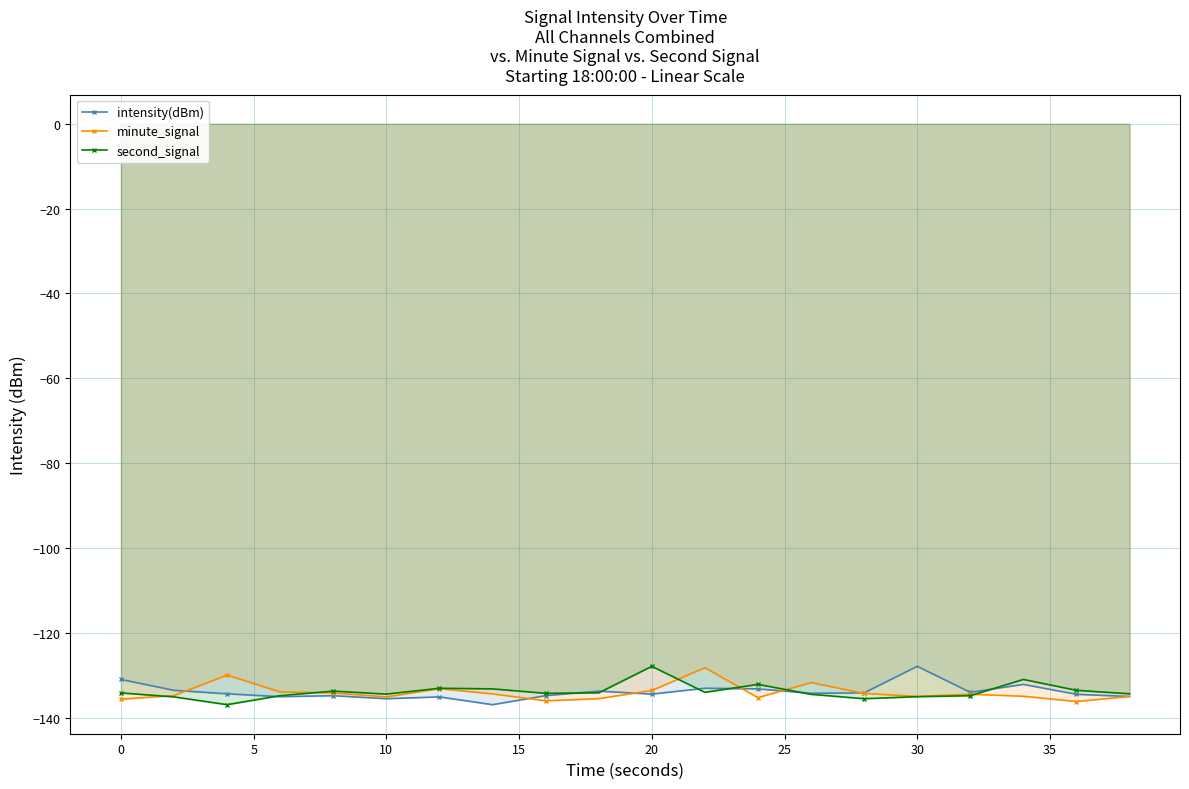

What is the lowest value of the minute_signal series?

-136.2